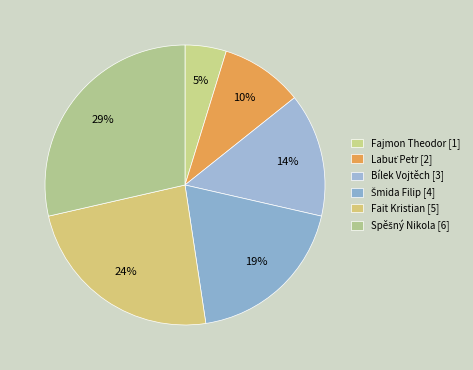

To the nearest percent, what is the difference between the largest and smallest slice percentages?

24%